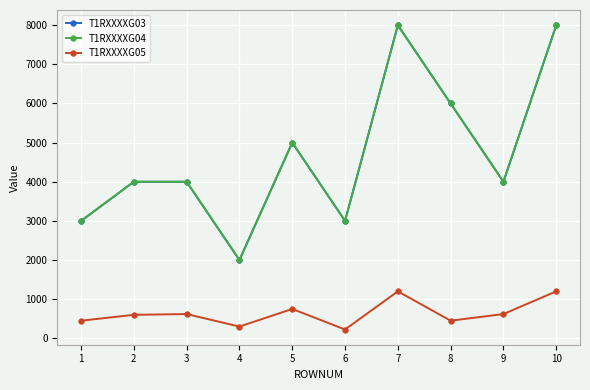

True or false: T1RXXXXG04 has a value of 3109 at 8.

False